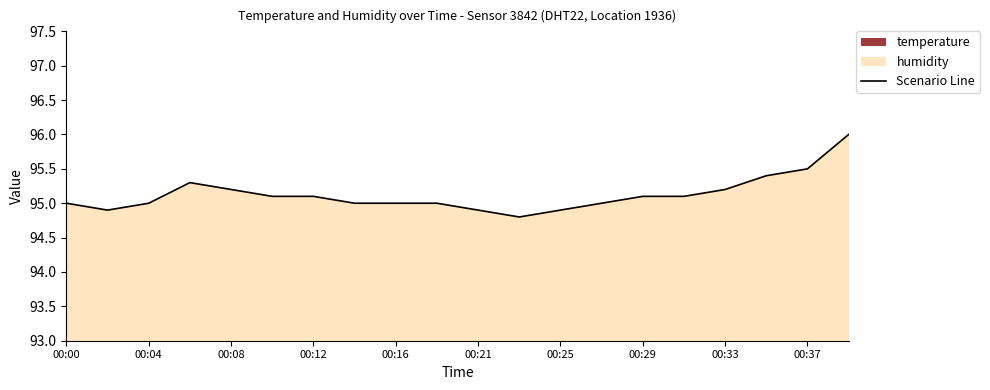

At which category does the data reach its first local peak?

00:06